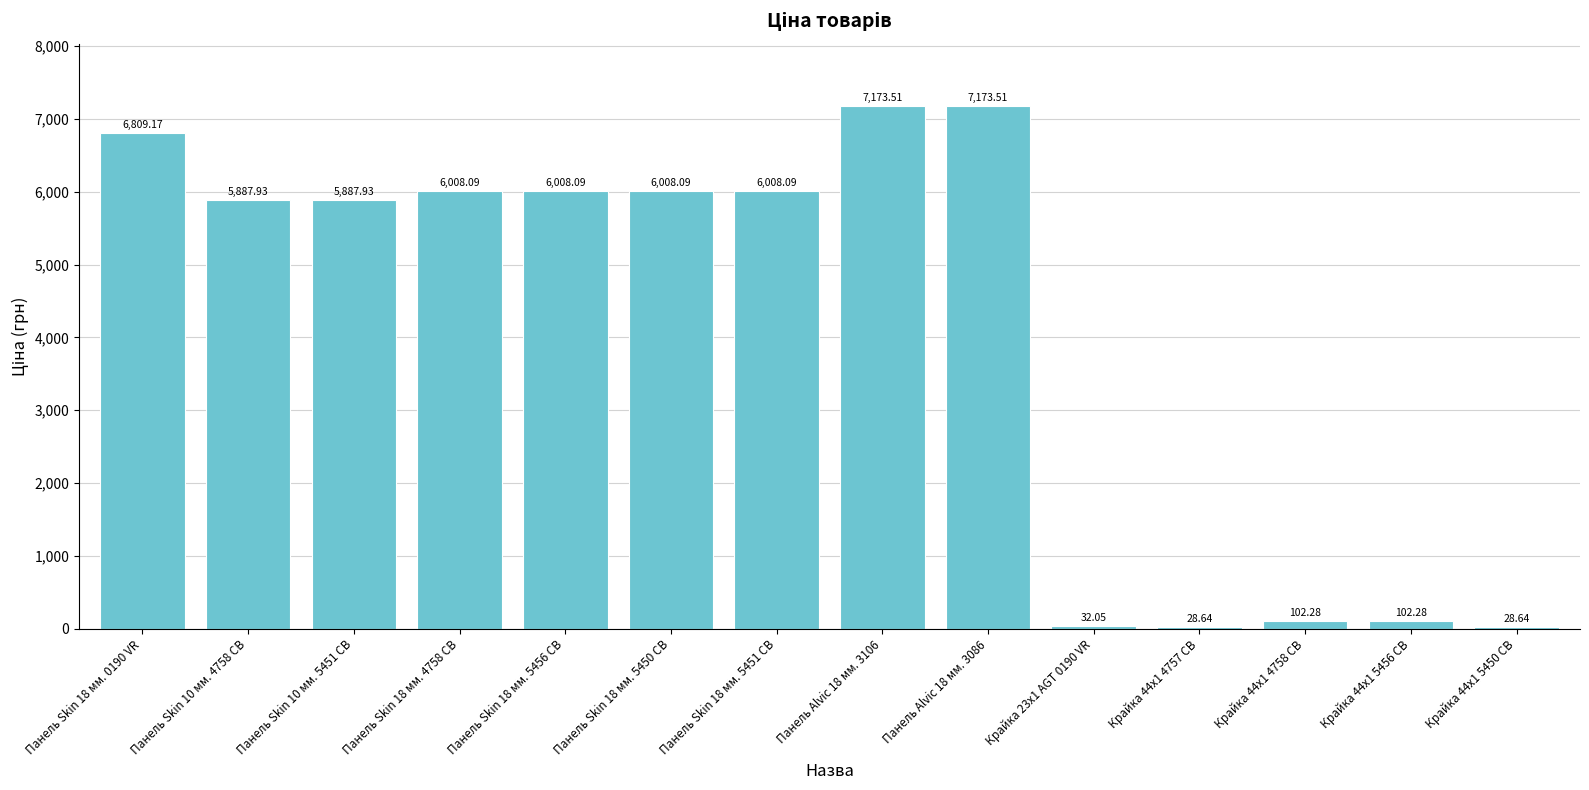

What is the sum of the values at Панель Skin 18 мм. 0190 VR and Панель Skin 10 мм. 5451 CB?

12697.1